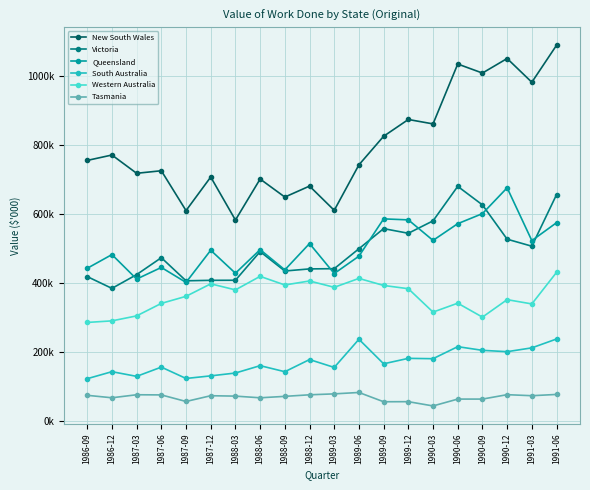

What is the difference between the second highest and minimum values in the New South Wales series?

467831